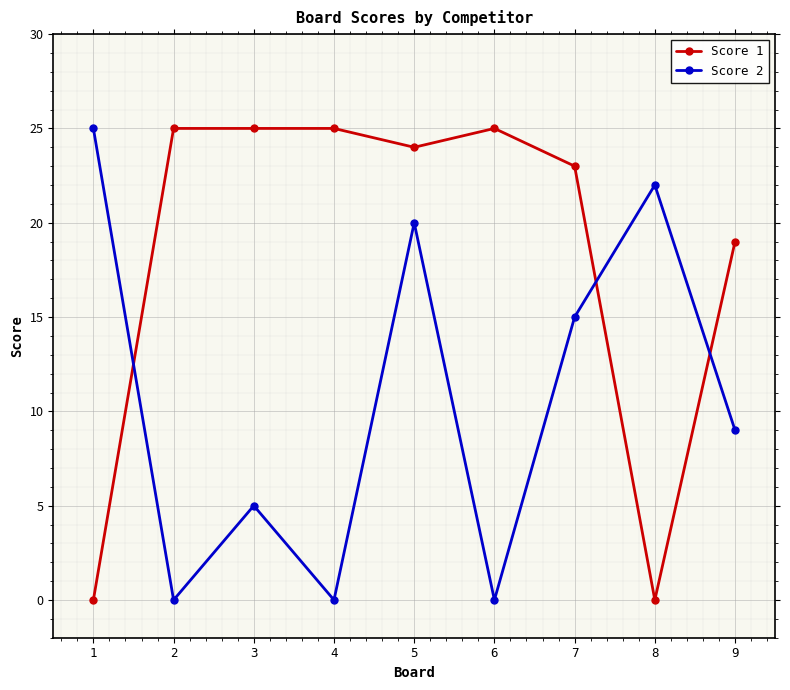

How many lines are shown in the chart?

2